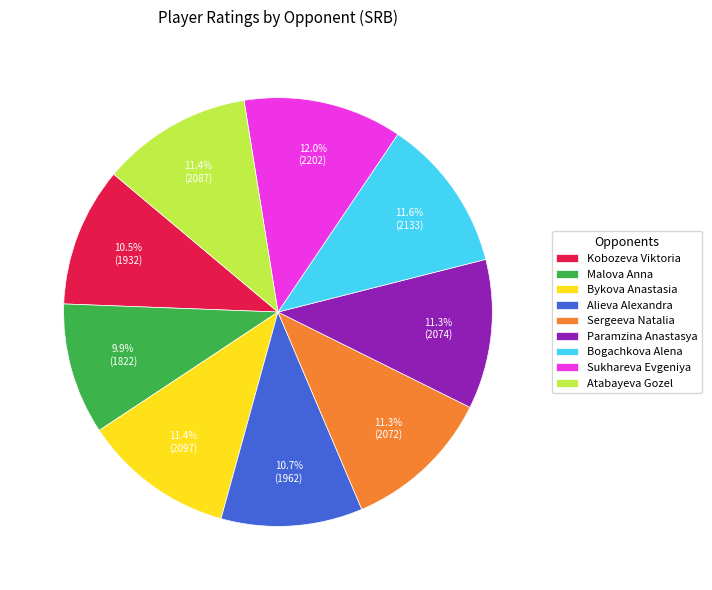

Does Atabayeva Gozel account for over 50% of the chart?

No